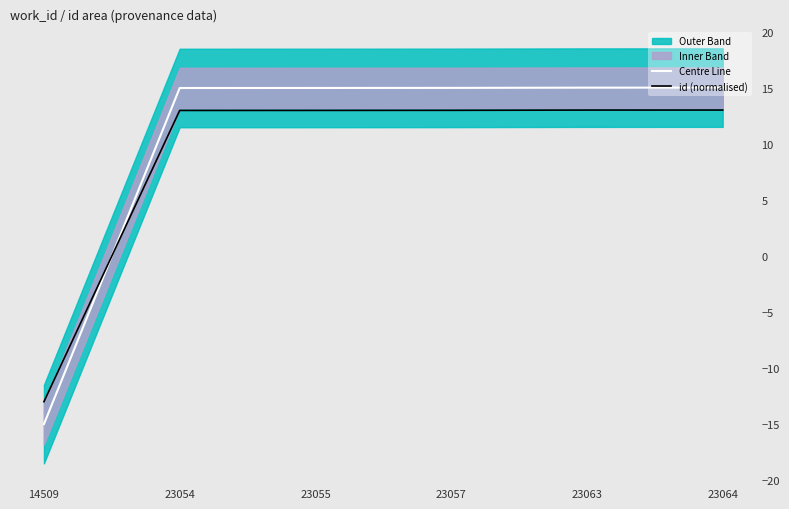

Read the id (normalised) value at 23055.

13.0